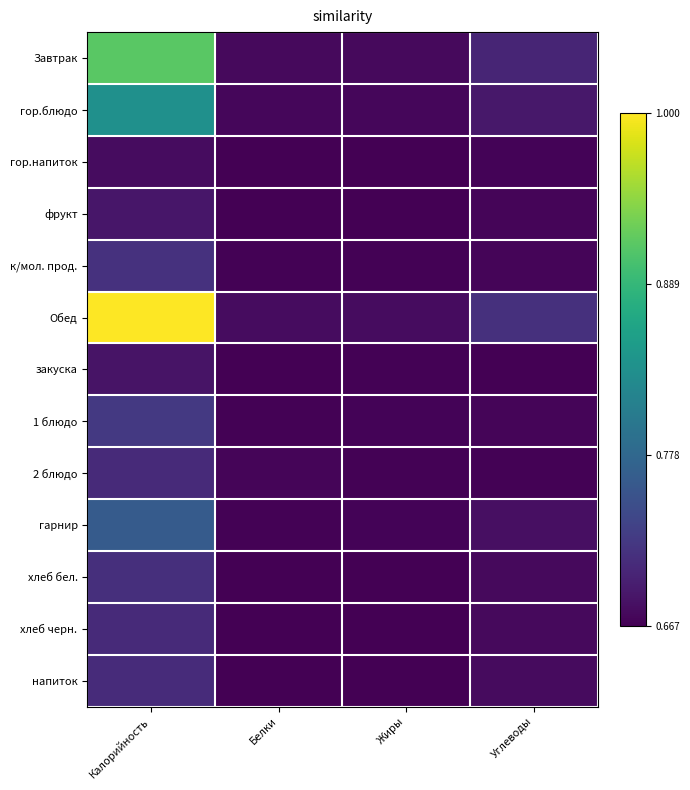

List the series in order of their peak value, highest first.

Обед, Завтрак, гор.блюдо, гарнир, 1 блюдо, к/мол. прод., хлеб бел., напиток, хлеб черн., 2 блюдо, фрукт, закуска, гор.напиток